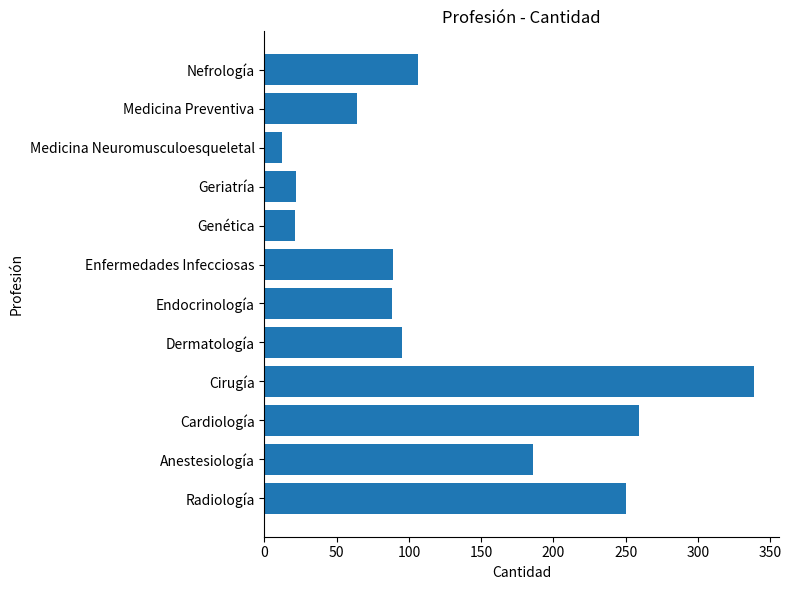

What is the approximate value at Cirugía, to the nearest 50?

350